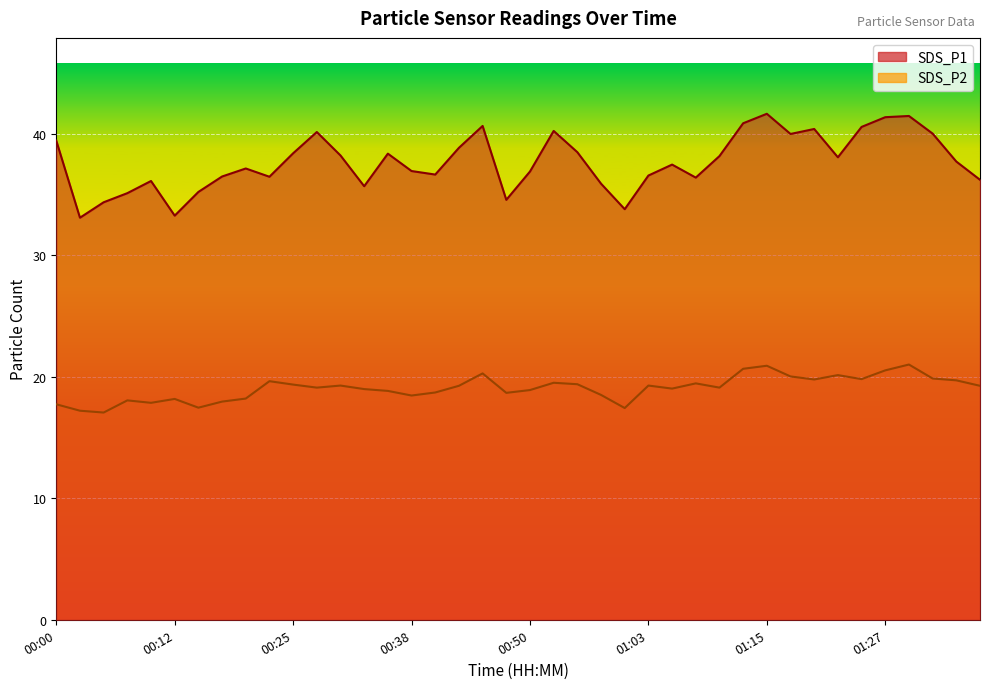

At how many categories does at least one series exceed 17?

40